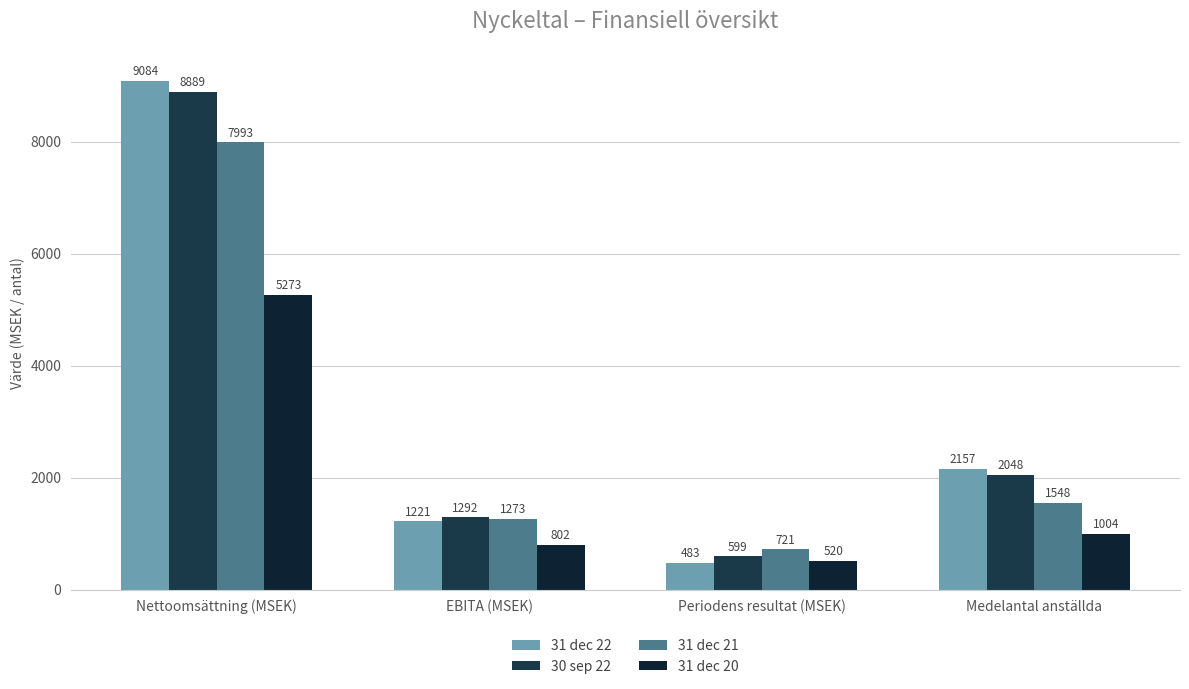

What is the spread (max minus min) of values at Nettoomsättning (MSEK)?

3811